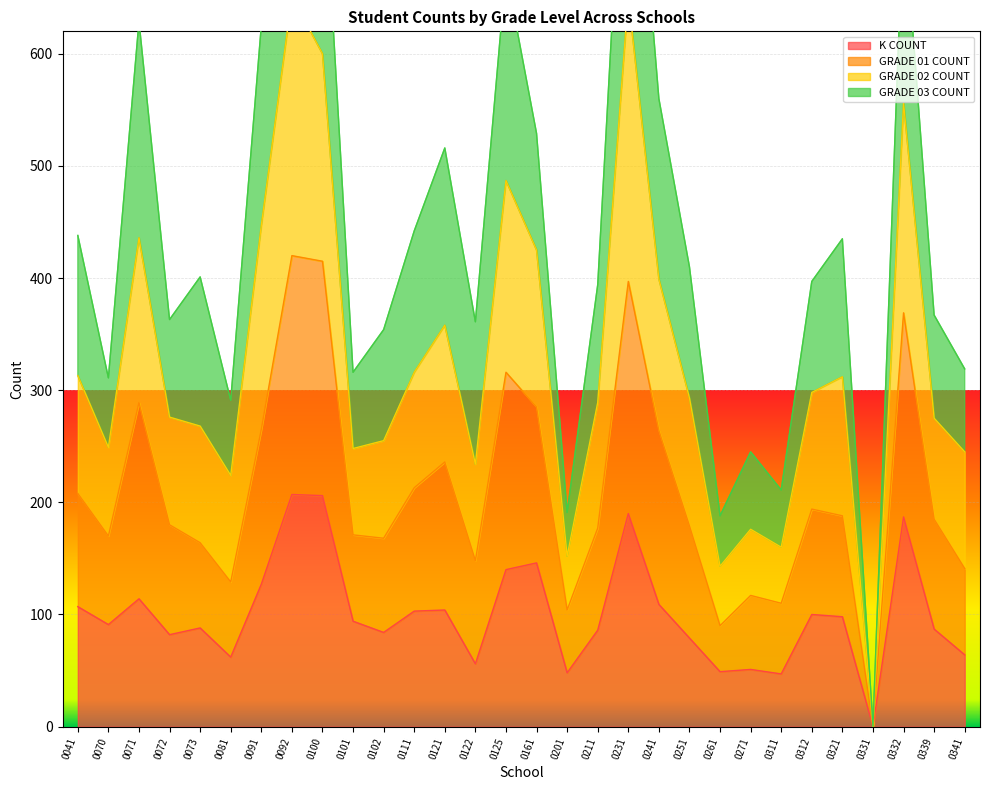

How many positive values does the GRADE 01 COUNT series have?

29